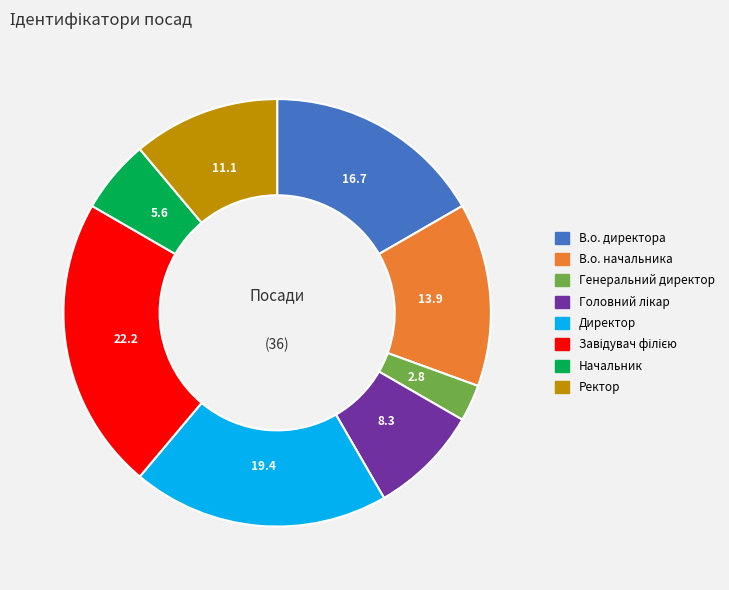

Which slice is the smallest?

Генеральний директор